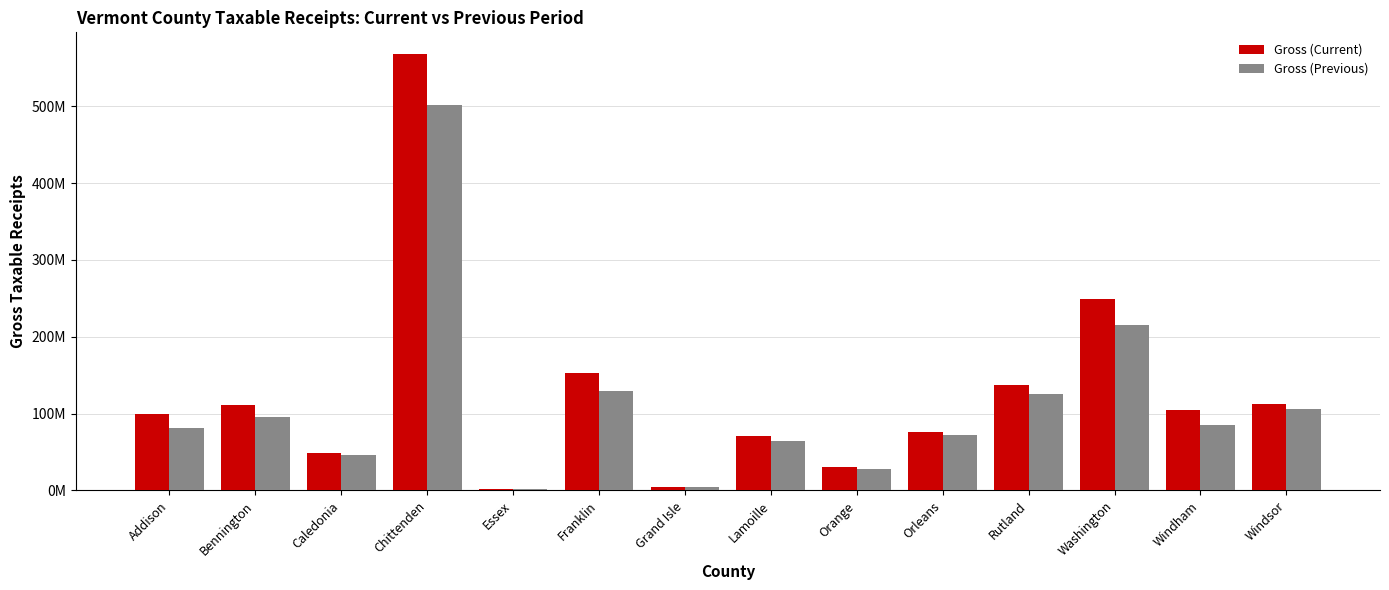

What is the sum of all Gross (Previous) values?

1555717567.9